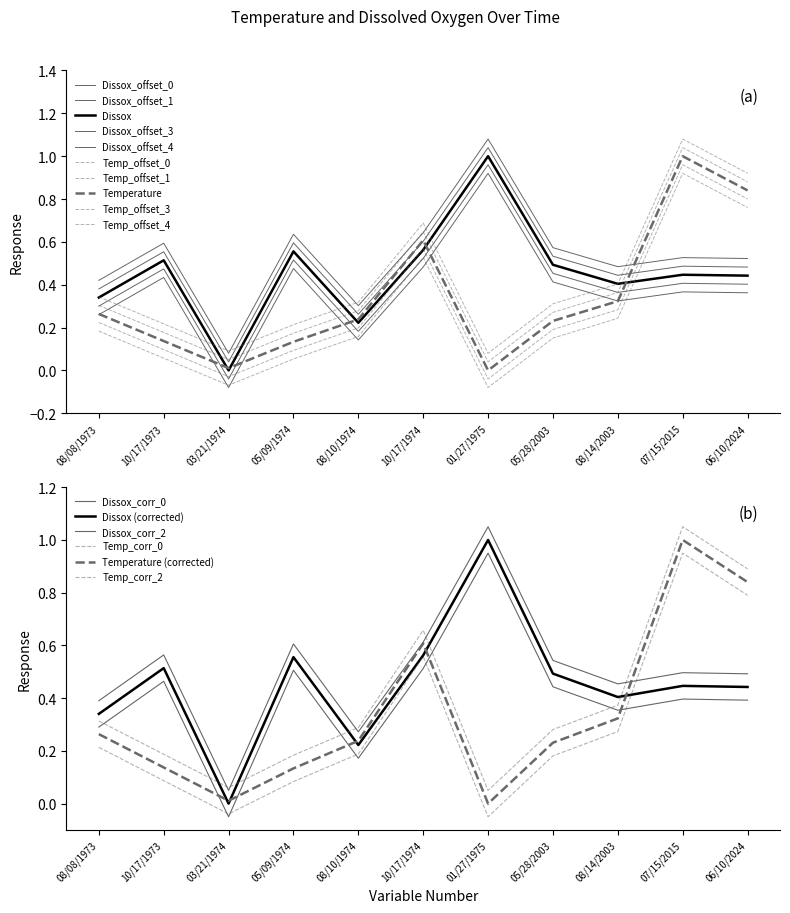

What value does the Temperature series have at 05/09/1974?

0.1